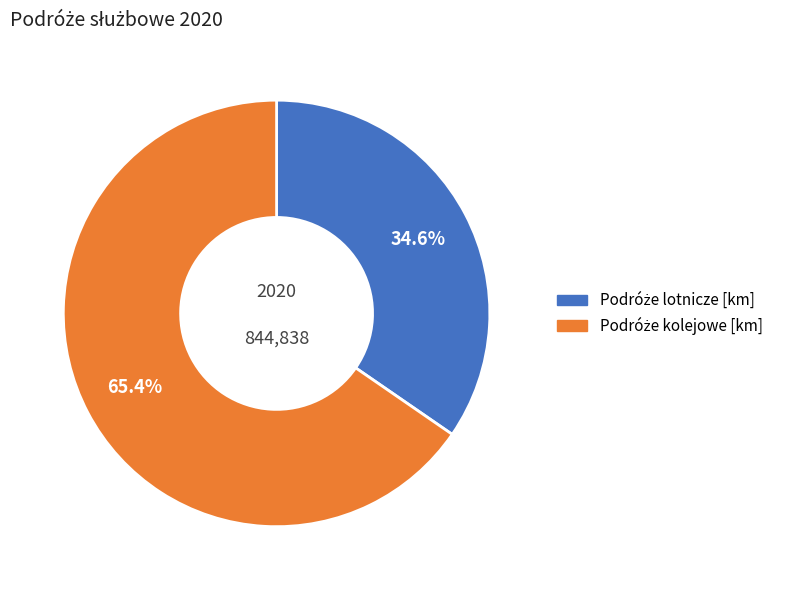

Does any single category account for the majority?

Yes